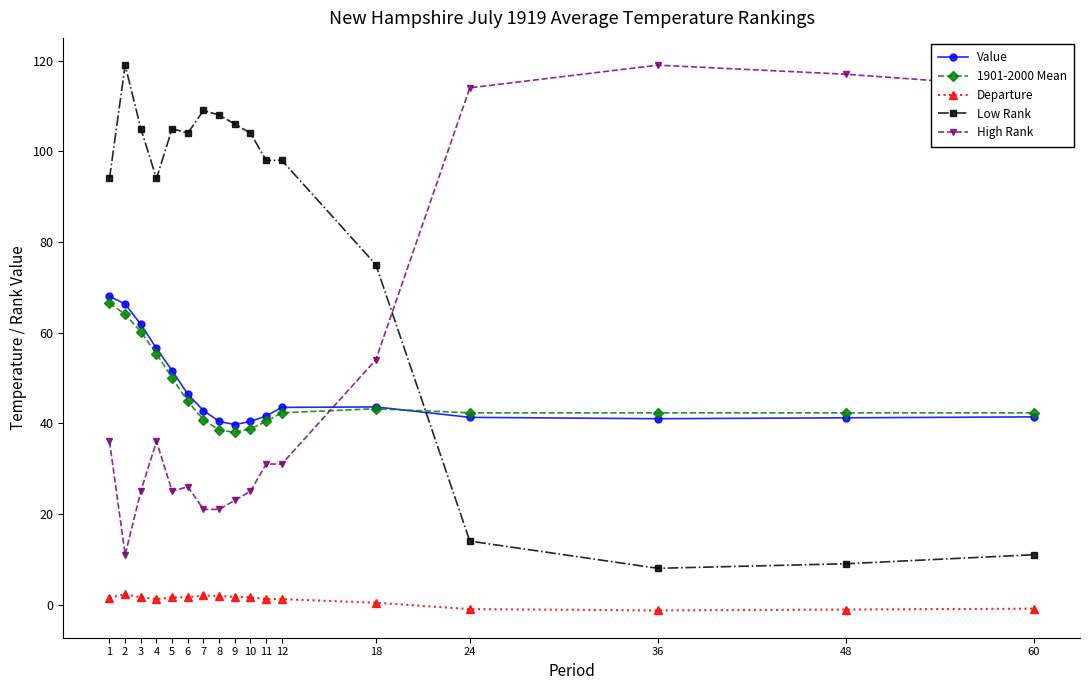

What is the greatest value displayed?

119.0